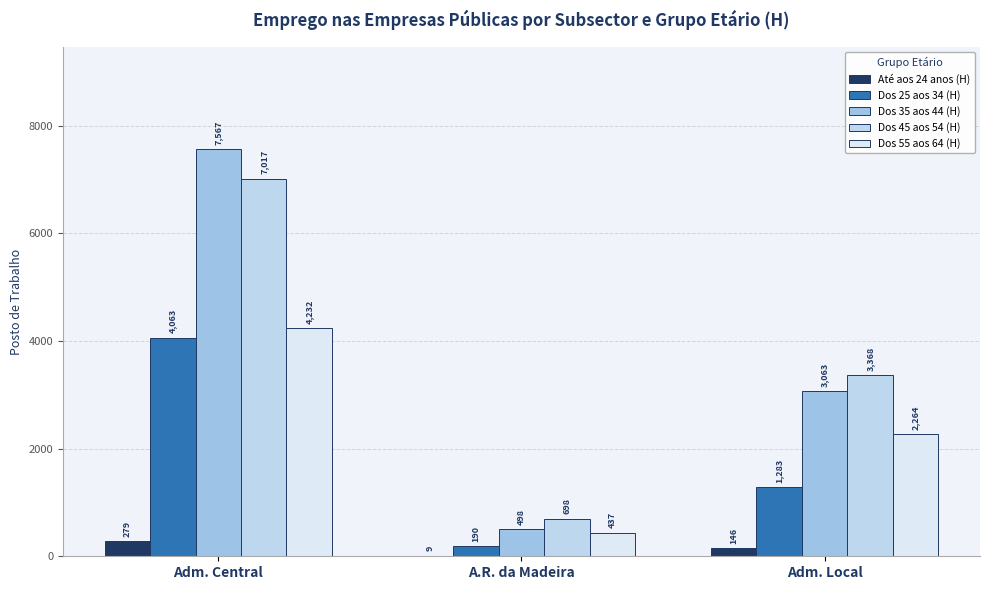

Which series has the largest total across all categories?

Dos 35 aos 44 (H)